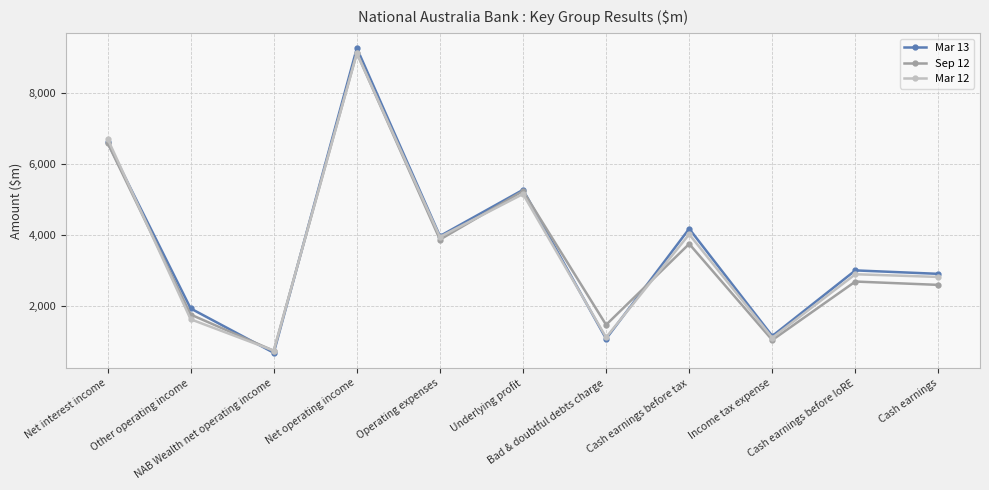

What is the highest value of the Mar 12 series?

9108